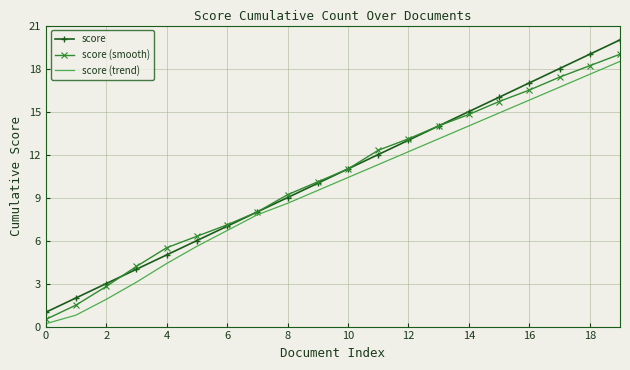

Which series has the largest range (max minus min)?

score